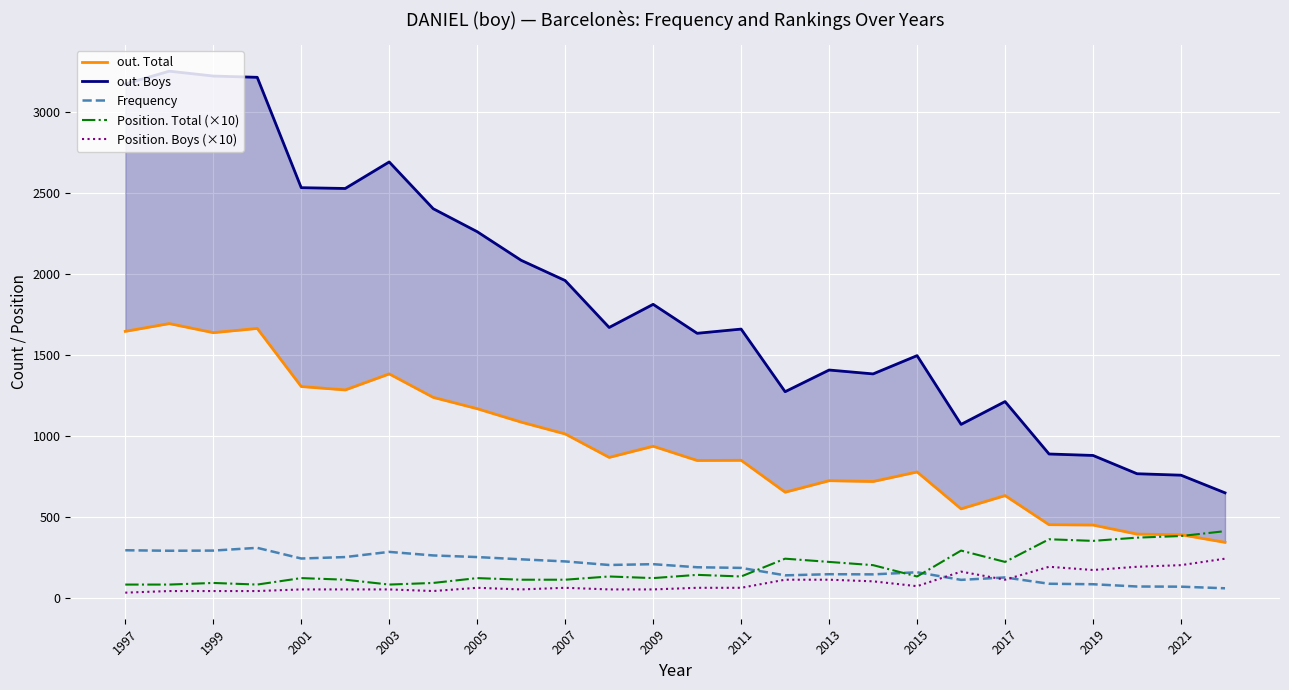

The Frequency series shows 223 at 2007. True or false?

True